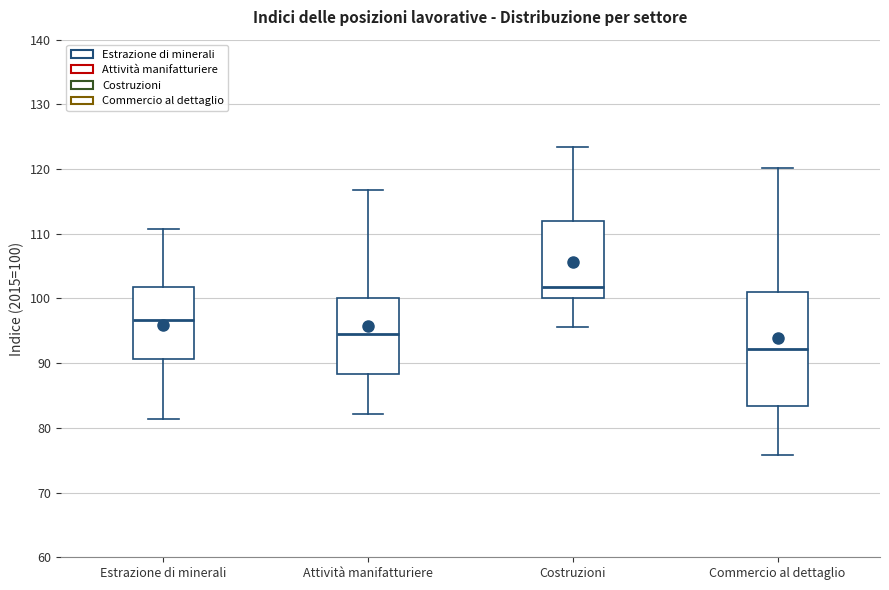

Which box's median line is the highest?

Costruzioni